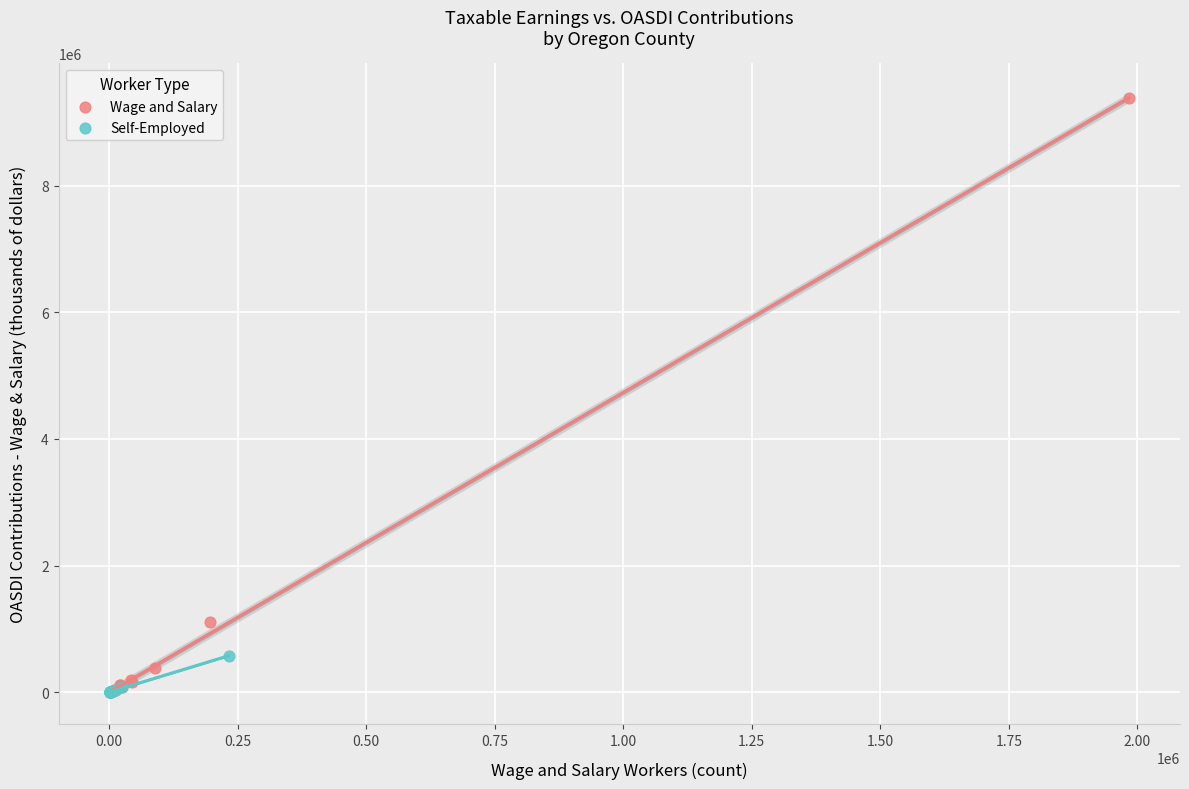

Which series reaches the maximum Y coordinate?

Wage and Salary